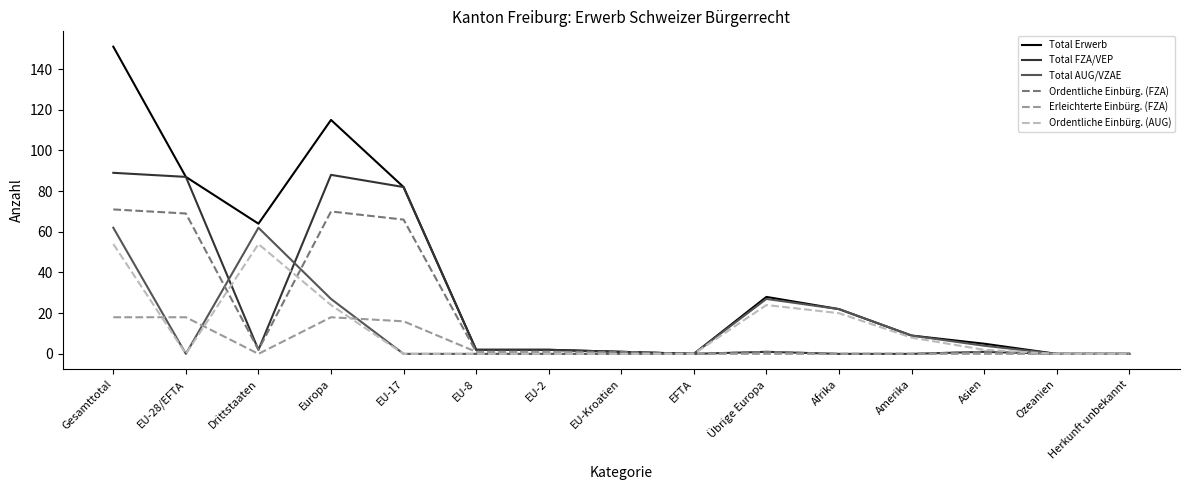

What is the highest value of the Ordentliche Einbürg. (FZA) series?

71